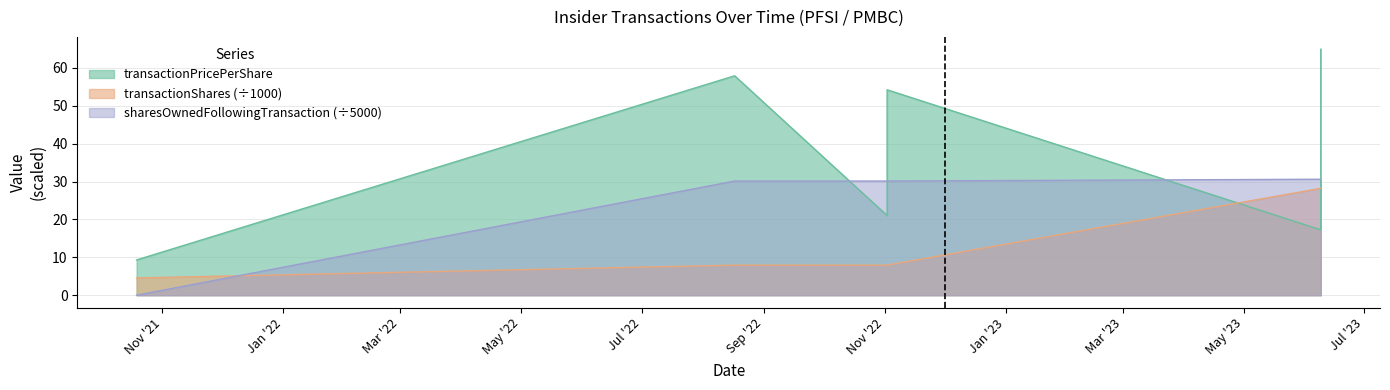

Where do sharesOwnedFollowingTransaction and transactionPricePerShare first cross each other?

2022-08-17 and 2022-11-02